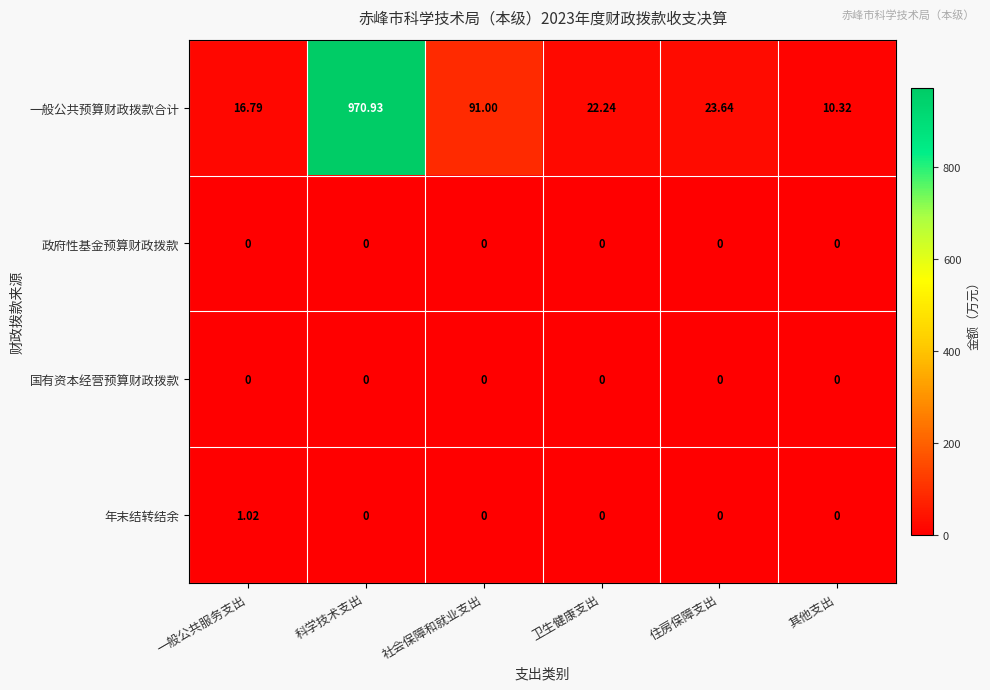

How many categories are shown in the chart?

6